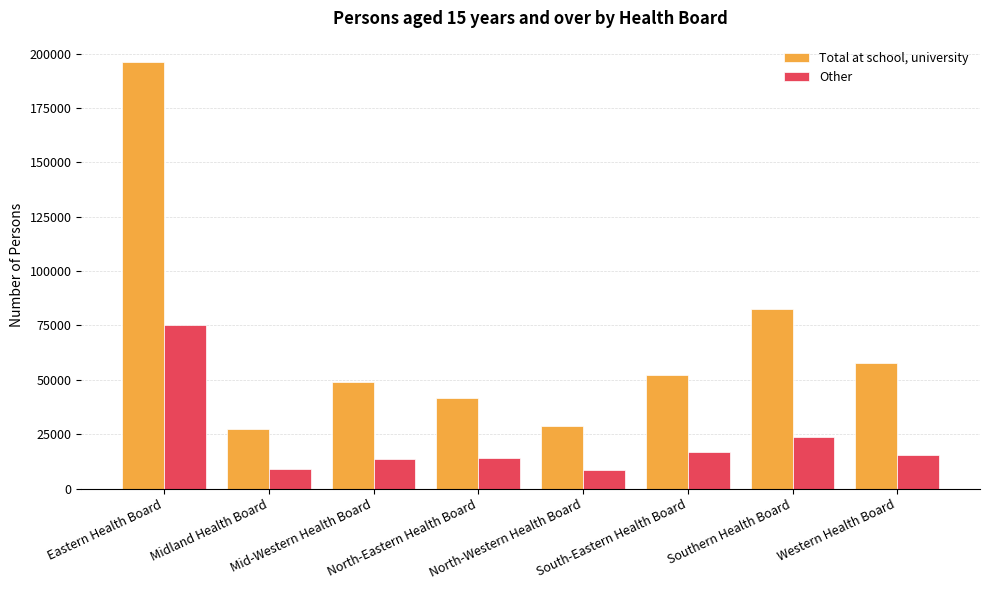

What is the value of the Total at school, university bar at the 3rd from the left?

48865